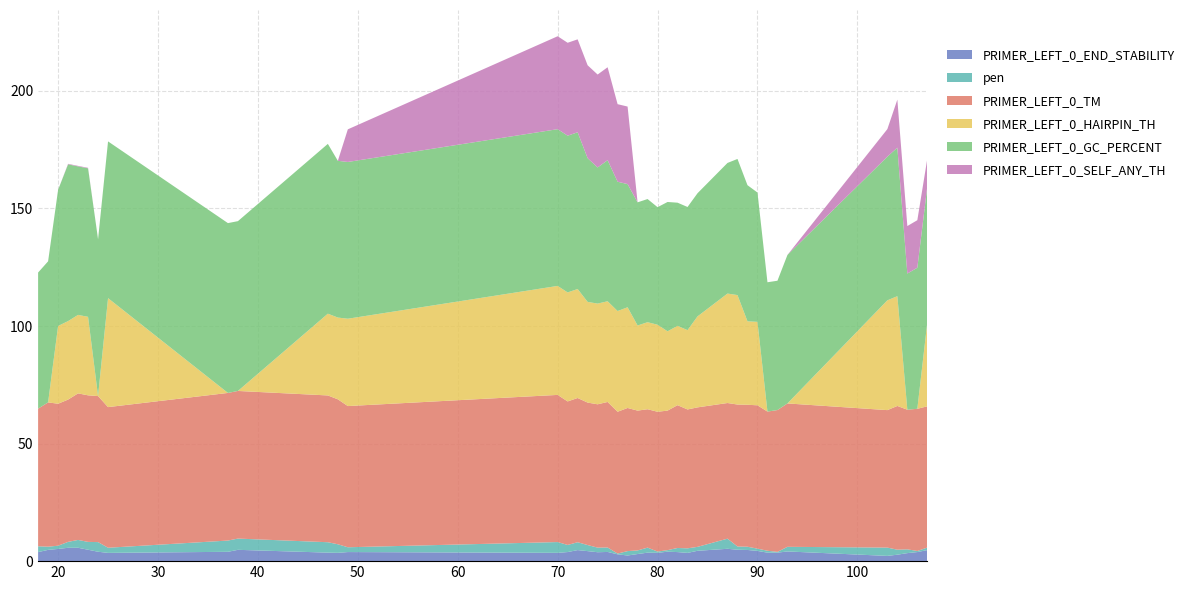

Reading left to right, what are all the values shown in this chart?

PRIMER_LEFT_0_END_STABILITY: 18=3.9	19=4.8	20=5.2	21=5.7	22=5.7	23=4.8	24=4.0	25=3.5	37=4.0	38=4.8	47=3.6	48=3.5	49=3.9	70=3.5	71=3.9	72=4.7	73=4.3	74=3.8	75=3.9	76=2.9	77=2.4	78=3.0	79=3.6	80=3.5	81=4.0	82=3.9	83=3.5	84=4.4	87=5.2	88=4.8	89=4.8	90=4.3	91=3.6	92=3.6	93=4.1	103=2.2	104=2.7	105=3.4	106=3.9	107=4.7
pen: 18=2.5	19=1.4	20=1.4	21=2.5	22=3.3	23=3.3	24=4.1	25=2.2	37=4.8	38=4.8	47=4.4	48=3.6	49=2.0	70=4.6	71=3.0	72=3.3	73=2.6	74=2.0	75=1.9	76=0.3	77=1.9	78=1.5	79=2.1	80=0.5	81=0.7	82=1.7	83=1.9	84=1.7	87=4.3	88=1.4	89=1.4	90=1.0	91=0.8	92=0.3	93=2.0	103=3.5	104=2.1	105=1.6	106=0.5	107=1.1
PRIMER_LEFT_0_TM: 18=58.5	19=61.4	20=60.4	21=60.5	22=62.3	23=62.3	24=62.1	25=59.8	37=62.8	38=62.8	47=62.4	48=61.6	49=60.0	70=62.6	71=61.0	72=61.3	73=60.6	74=61.0	75=61.9	76=60.3	77=60.9	78=59.5	79=58.9	80=59.5	81=59.3	82=60.7	83=59.1	84=59.3	87=57.7	88=60.4	89=60.4	90=61.0	91=59.2	92=60.3	93=61.0	103=58.5	104=61.1	105=59.4	106=60.5	107=60.1
PRIMER_LEFT_0_HAIRPIN_TH: 18=0.0	19=0.0	20=33.1	21=33.4	22=33.4	23=33.4	24=0.0	25=46.3	37=0.0	38=0.0	47=34.8	48=34.8	49=37.1	70=46.4	71=46.4	72=46.4	73=42.8	74=42.8	75=42.8	76=42.8	77=42.8	78=36.2	79=37.0	80=37.0	81=33.7	82=33.7	83=33.7	84=38.7	87=46.5	88=46.5	89=35.5	90=35.5	91=0.0	92=0.0	93=0.0	103=46.7	104=46.7	105=0.0	106=0.0	107=35.7
PRIMER_LEFT_0_GC_PERCENT: 18=57.9	19=60.0	20=57.9	21=66.7	22=63.2	23=63.2	24=66.7	25=66.7	37=72.2	38=72.2	47=72.2	48=66.7	49=66.7	70=66.7	71=66.7	72=66.7	73=61.1	74=57.9	75=60.0	76=55.0	77=52.4	78=52.4	79=52.4	80=50.0	81=55.0	82=52.4	83=52.4	84=52.4	87=55.6	88=57.9	89=57.9	90=55.0	91=55.0	92=55.0	93=63.2	103=61.1	104=63.2	105=57.9	106=60.0	107=57.9
PRIMER_LEFT_0_SELF_ANY_TH: 18=0.0	19=0.0	20=0.0	21=0.2	22=0.2	23=0.2	24=0.0	25=0.0	37=0.0	38=0.0	47=0.0	48=0.0	49=13.9	70=39.5	71=39.5	72=39.5	73=39.5	74=39.5	75=39.5	76=33.0	77=33.0	78=0.0	79=0.0	80=0.0	81=0.0	82=0.0	83=0.0	84=0.0	87=0.0	88=0.0	89=0.0	90=0.0	91=0.0	92=0.0	93=0.0	103=11.7	104=20.4	105=20.2	106=20.2	107=11.7